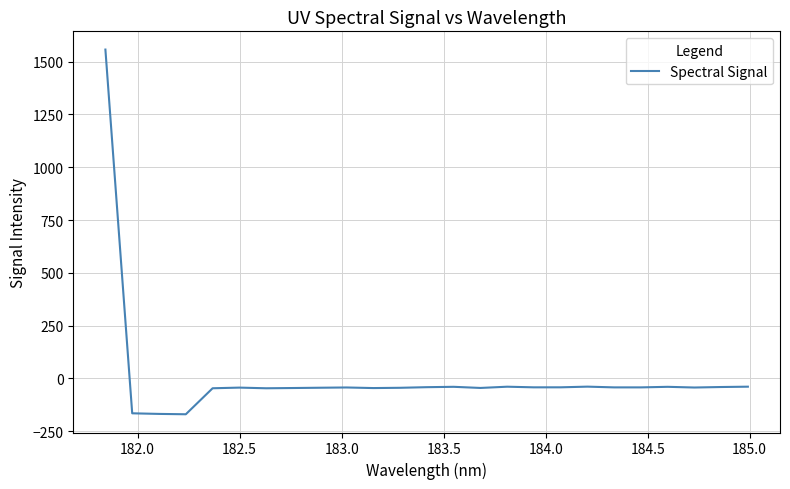

What is the smallest value displayed?

-169.4